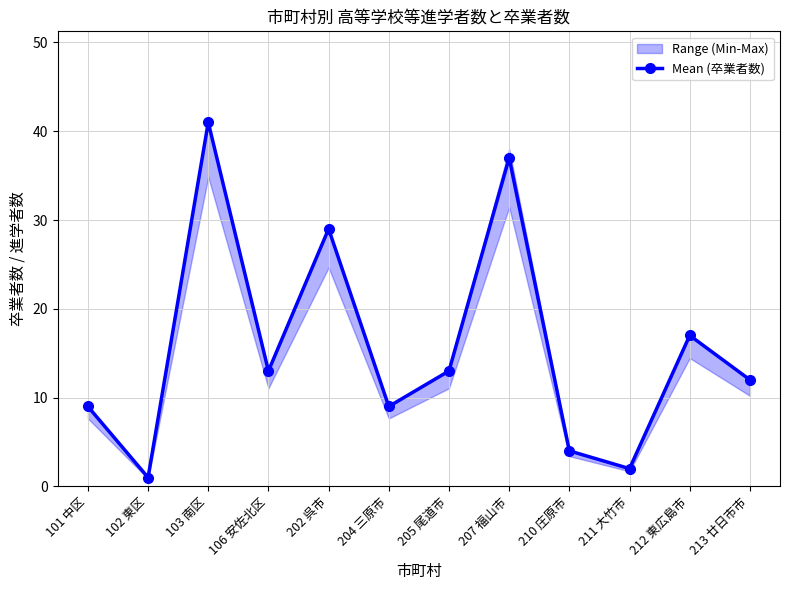

What is the label of the 1st point from the left?

101 中区